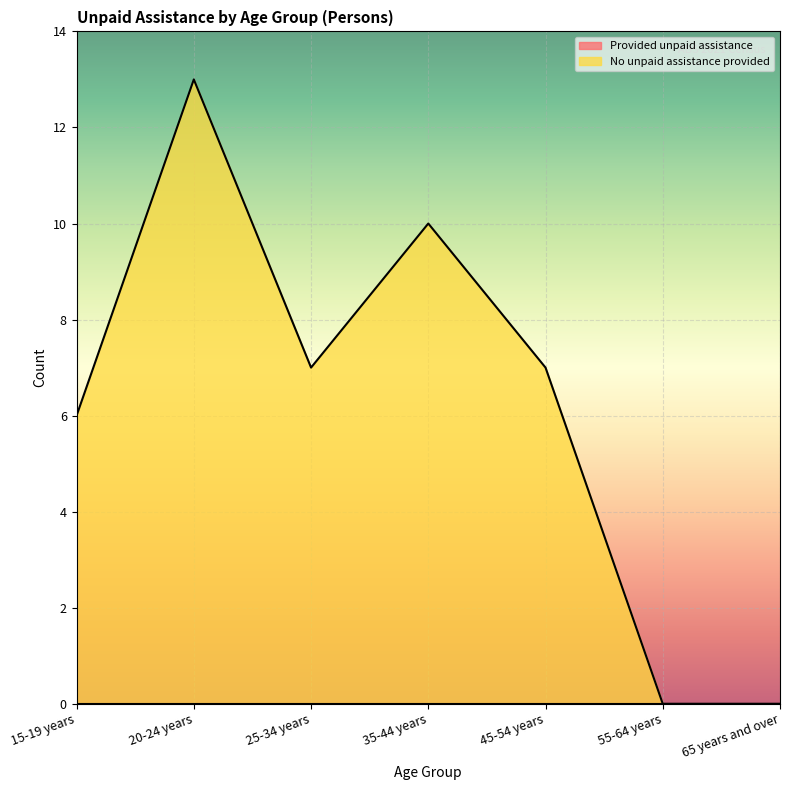

Reading left to right, extract all data points from this chart.

15-19 years=6	20-24 years=13	25-34 years=7	35-44 years=10	45-54 years=7	55-64 years=0	65 years and over=0